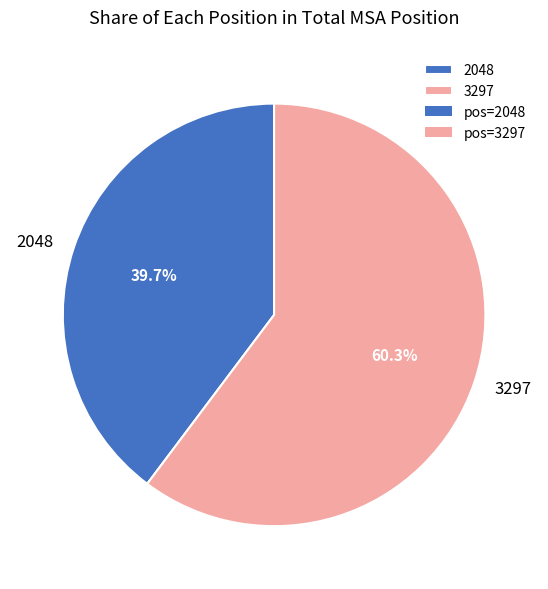

How much of the chart is everything except 2048?

60.3%